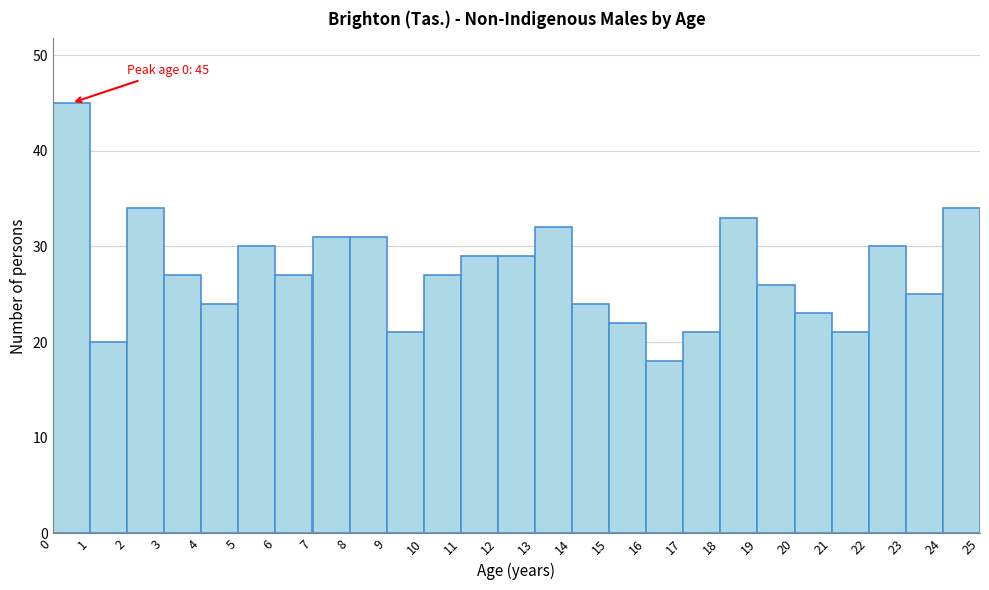

Over which range of the x-axis is the bar tallest?

0 to 1